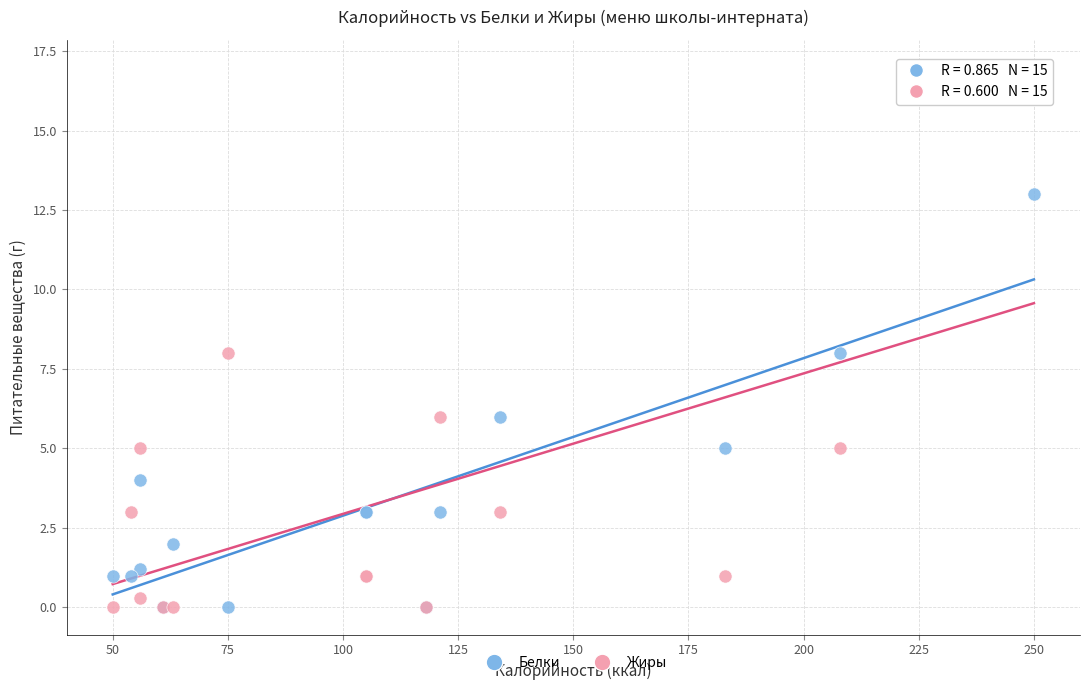

What is the X range (max minus min) for the scatter plot?

200.0